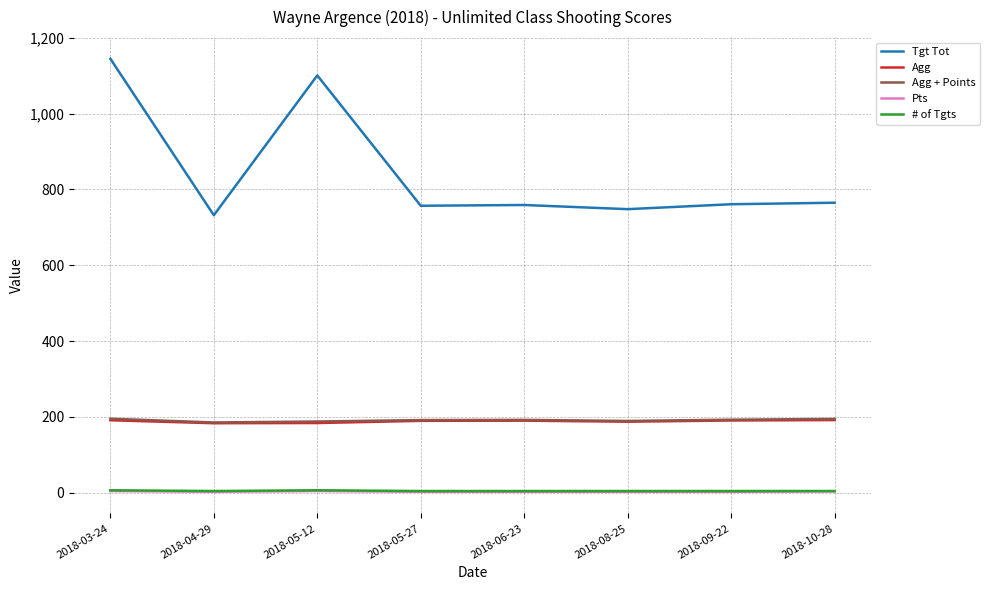

Is the value of Agg + Points at 2018-05-12 greater than the value of # of Tgts at 2018-08-25?

Yes